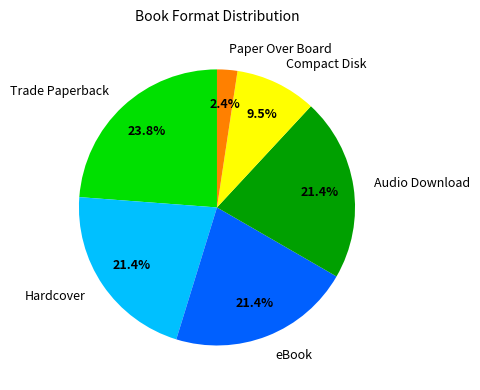

Which has a higher value, Compact Disk or Paper Over Board?

Compact Disk